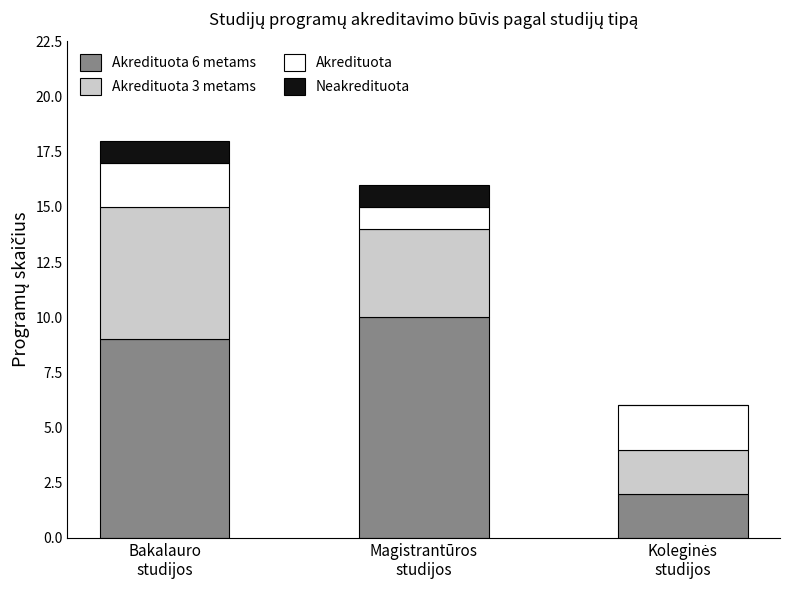

What are all the series names shown in the legend?

Akredituota 6 metams, Akredituota 3 metams, Akredituota, Neakredituota